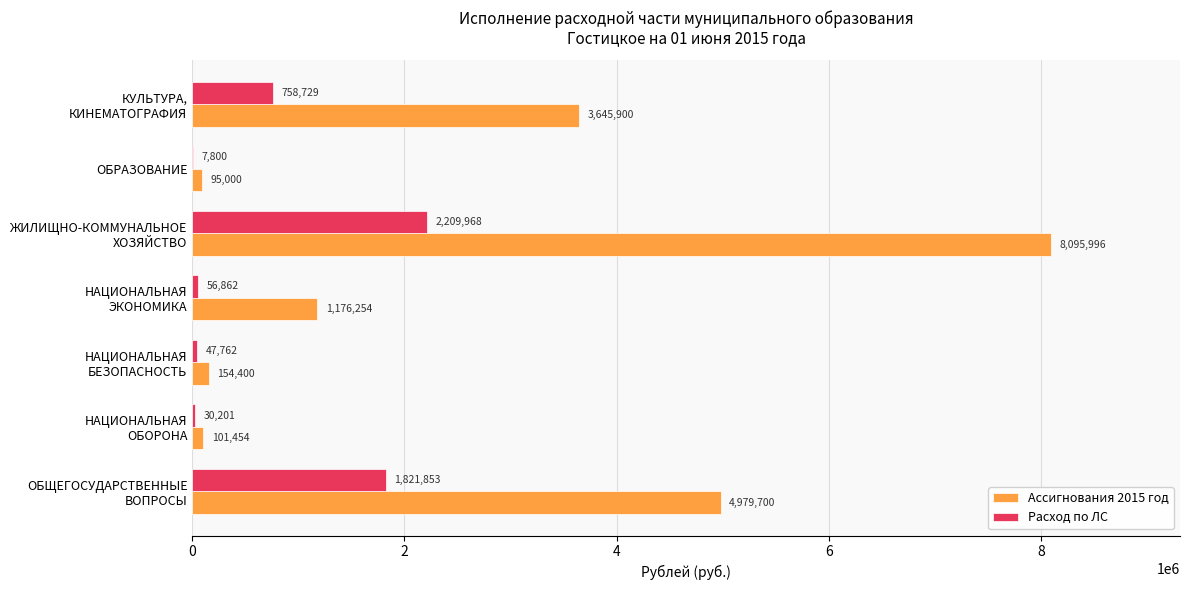

How many data points does each series have?

7